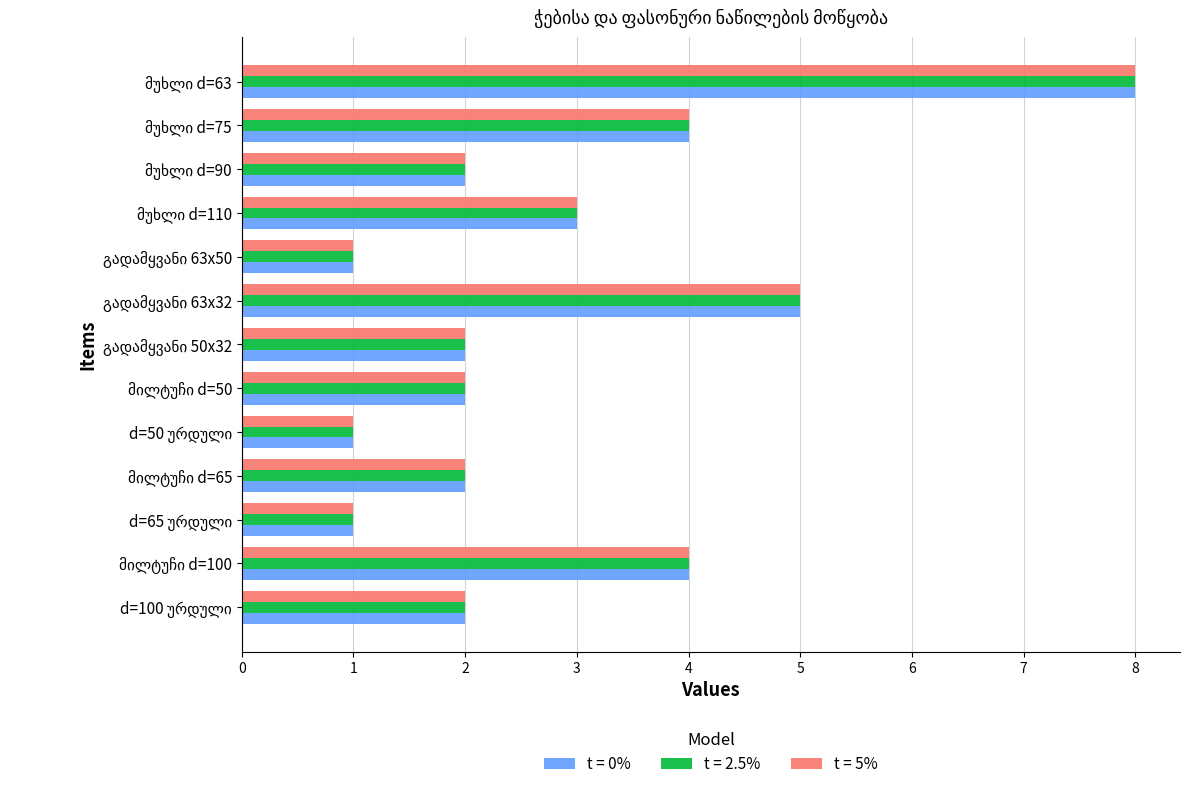

What is the difference between the maximum and second lowest values in the t = 0% series?

7